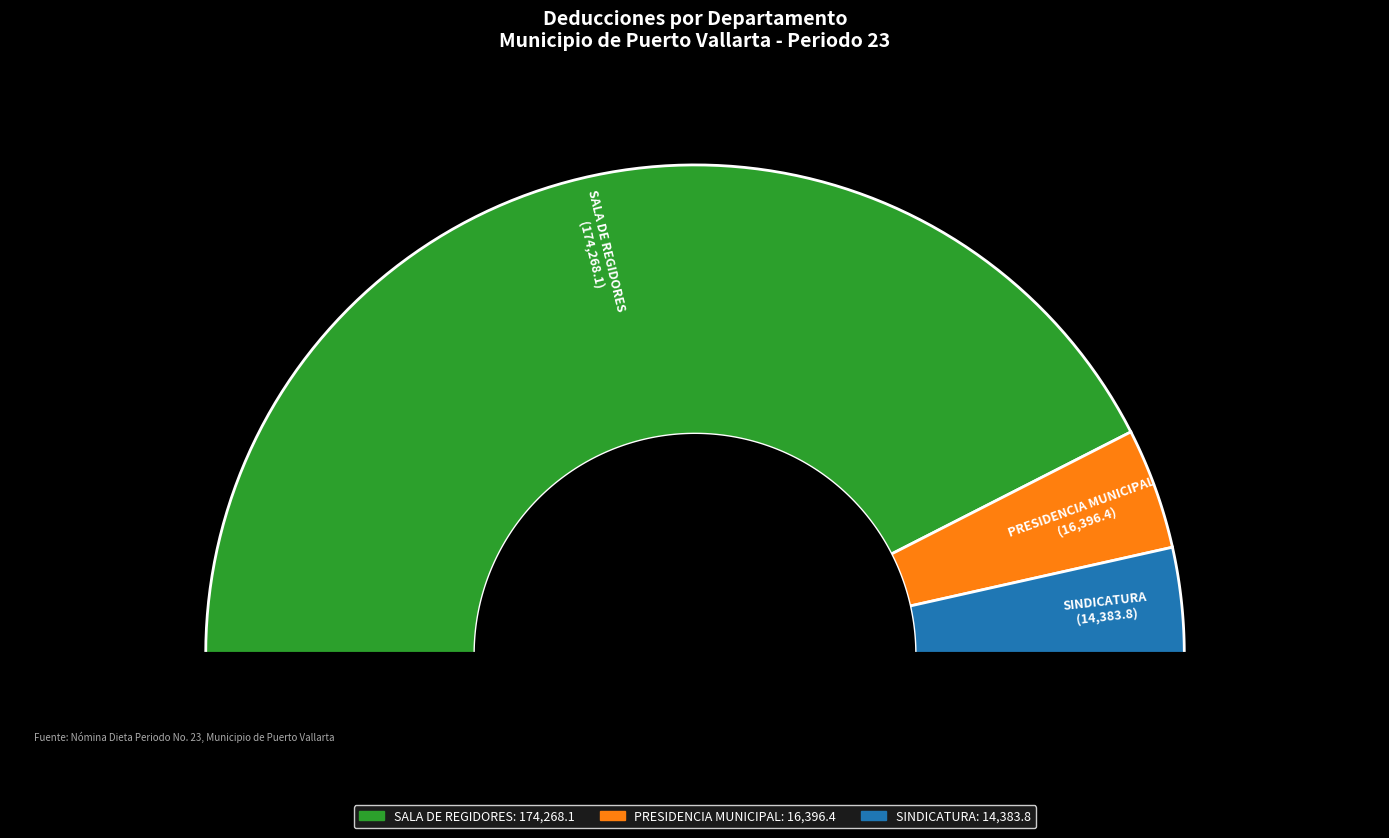

How many slices are in this pie chart?

3